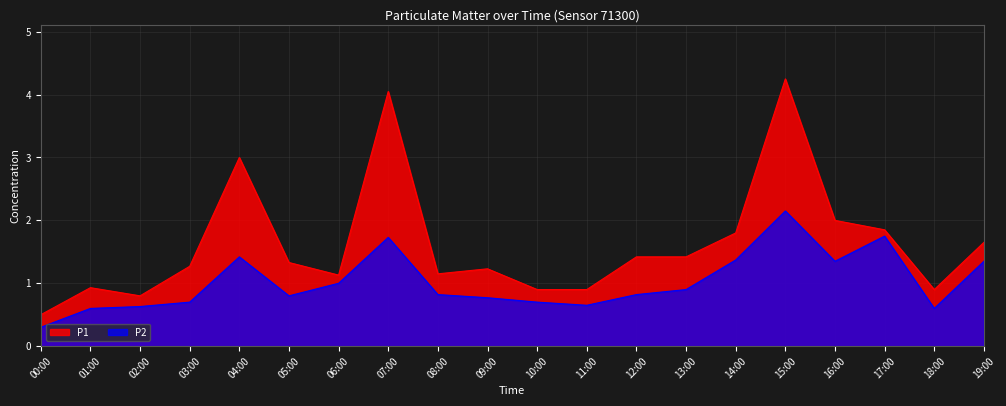

Is the value of P1 at 02:00 greater than the value of P2 at 03:00?

Yes